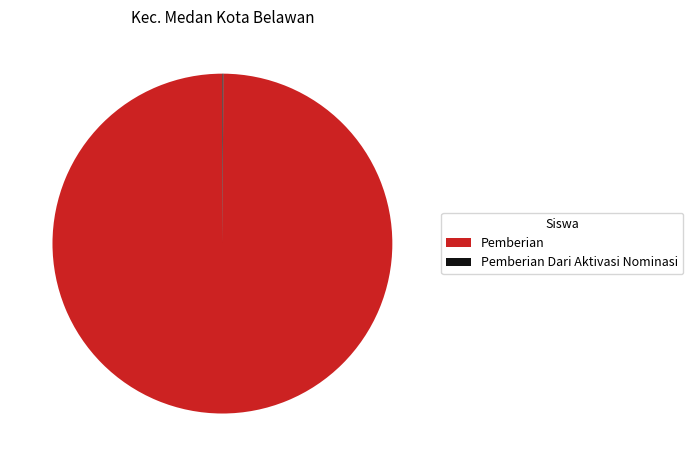

Which slice is the largest?

Pemberian